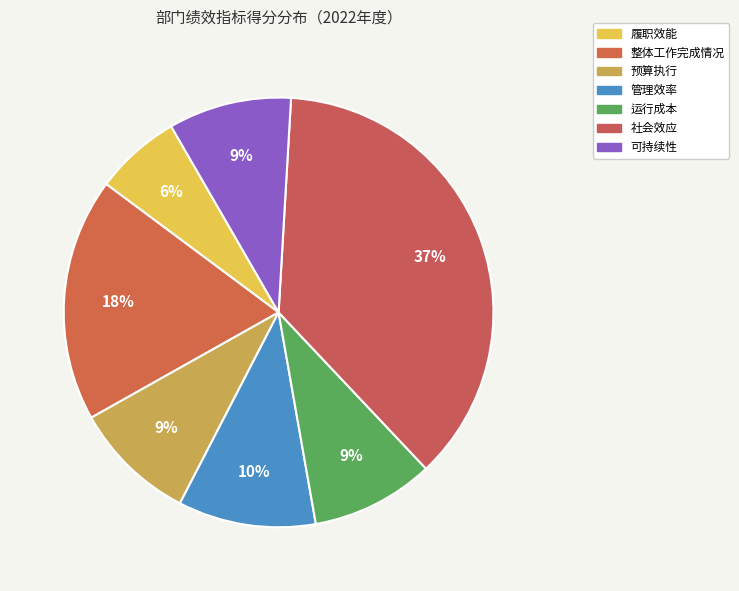

Is 运行成本 the majority of the pie?

No